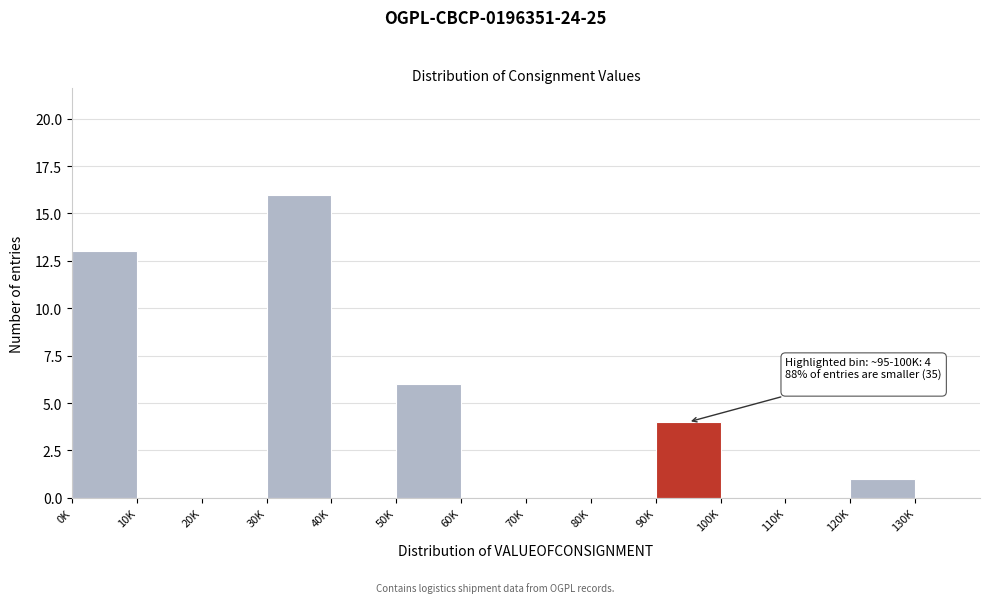

Reading left to right, what are all the values shown in this chart?

0K=13	10K=0	20K=0	30K=16	40K=0	50K=6	60K=0	70K=0	80K=0	90K=4	100K=0	110K=0	120K=1	130K=0